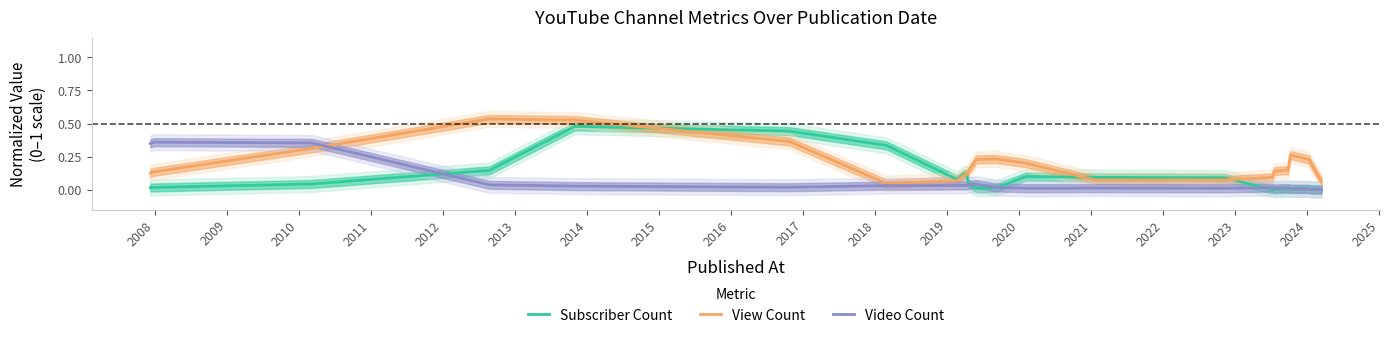

True or false: Video Count has more than 1 points higher than both neighbors.

True